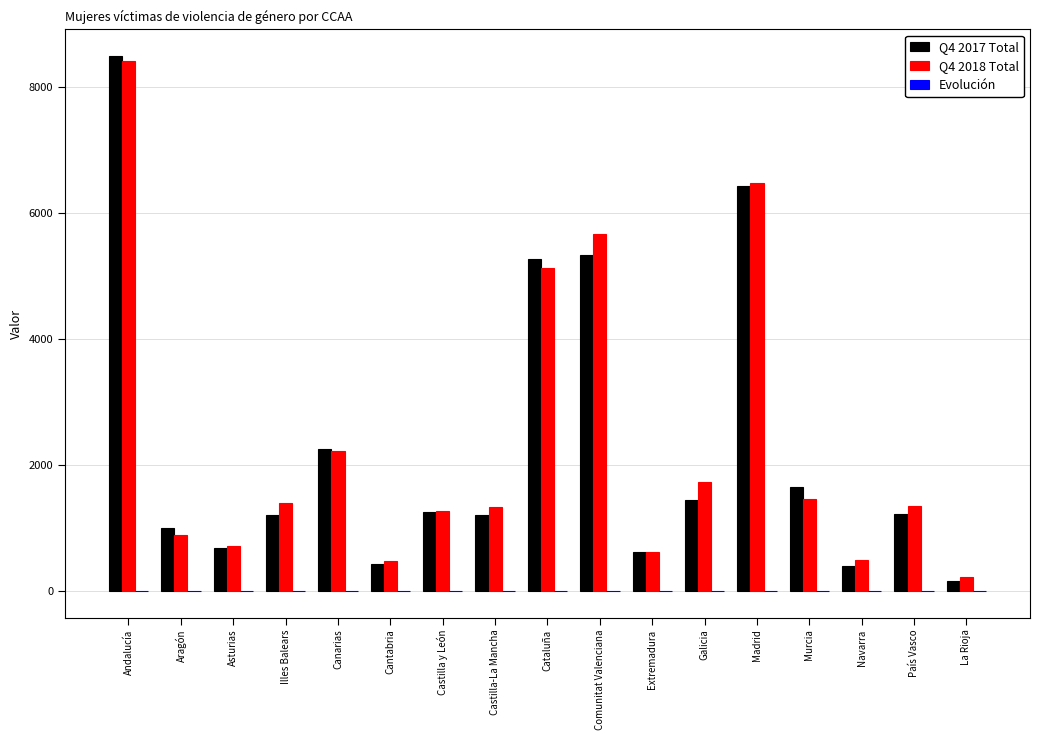

Which series has the widest spread of values?

Q4 2017 Total